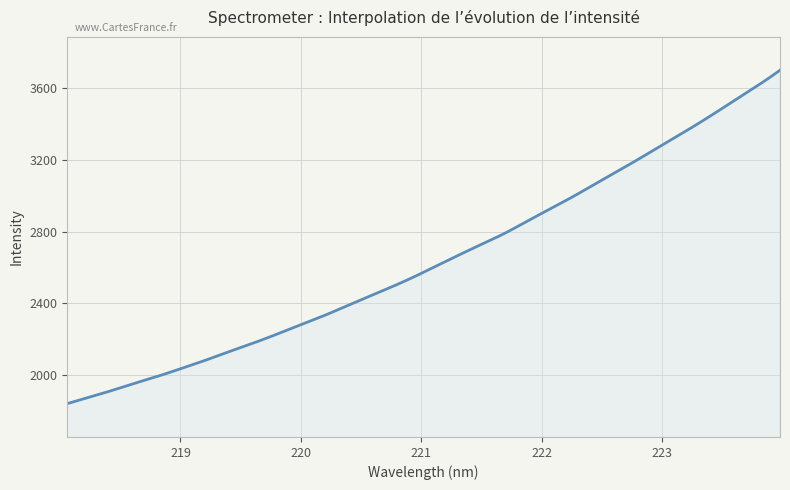

What is the sum of all values?

1055739.6